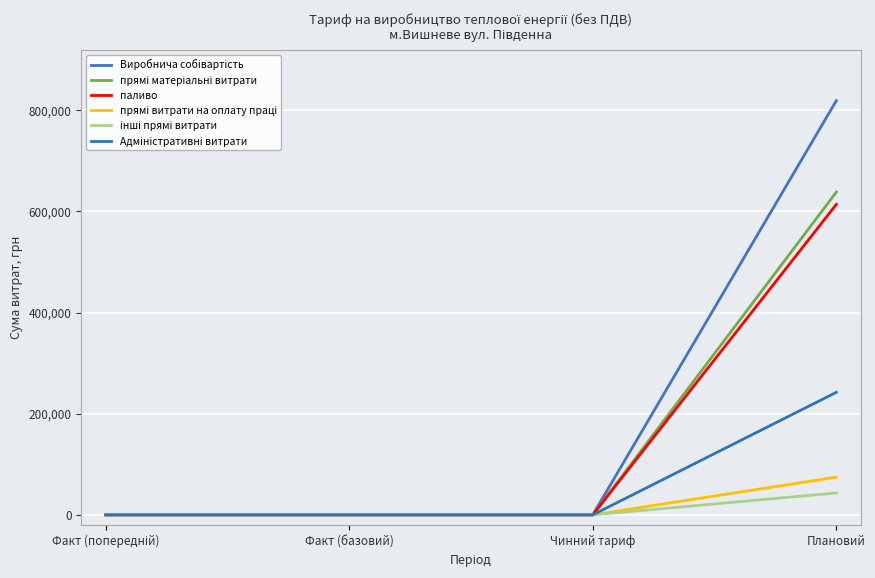

Does the chart display data point markers on the line(s)?

No